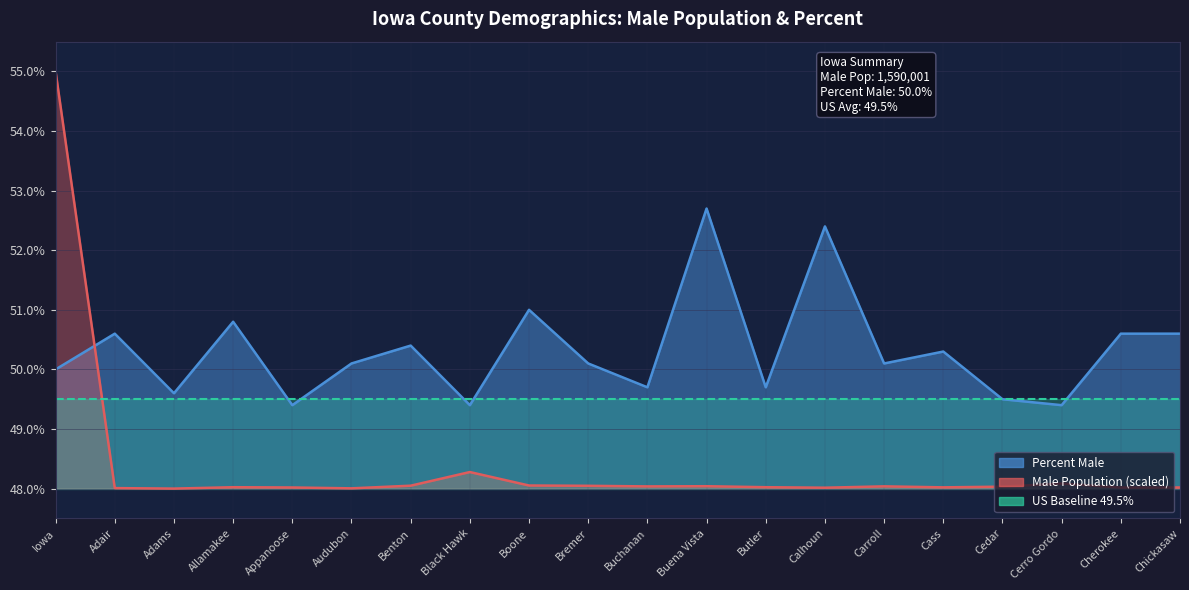

Which has a higher value, Appanoose or Cerro Gordo?

Cerro Gordo